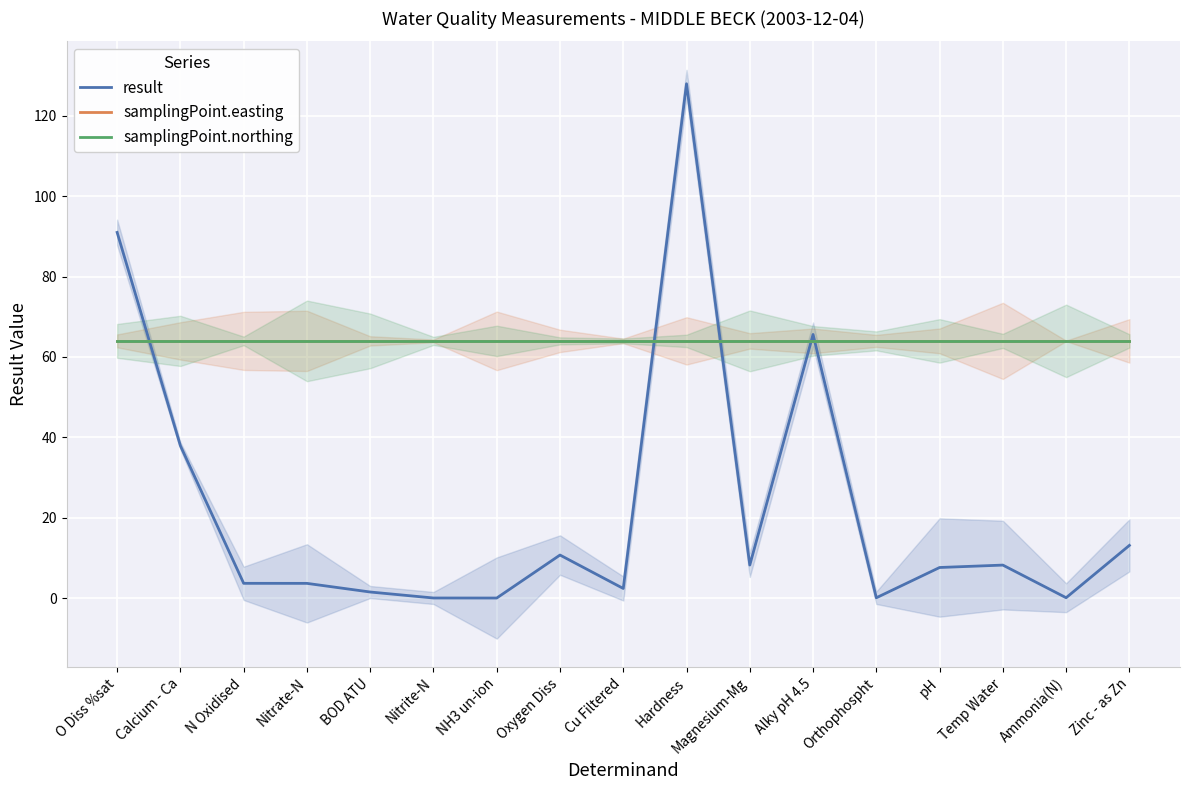

At which category is the sum across all series the highest?

Hardness